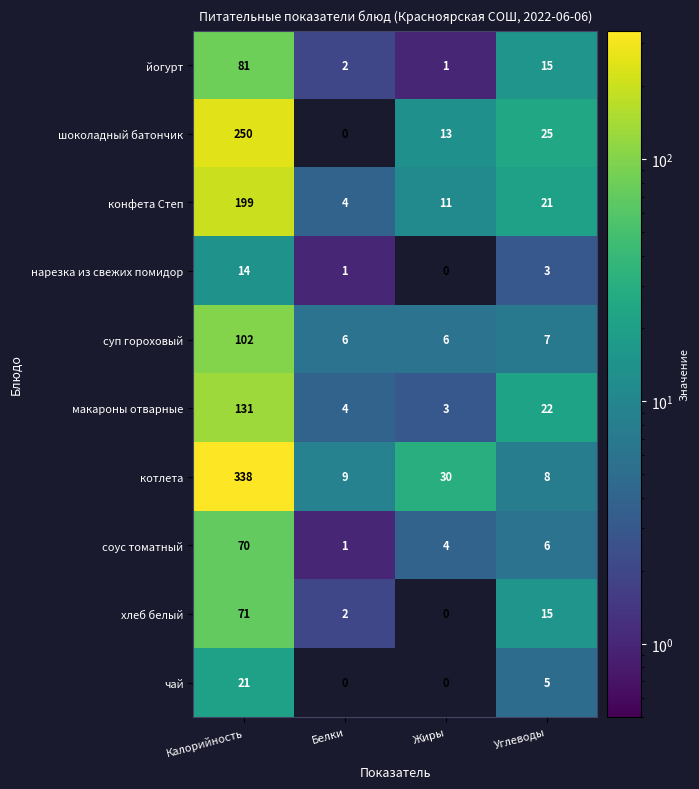

What is the difference between the maximum and minimum values in the йогурт series?

80